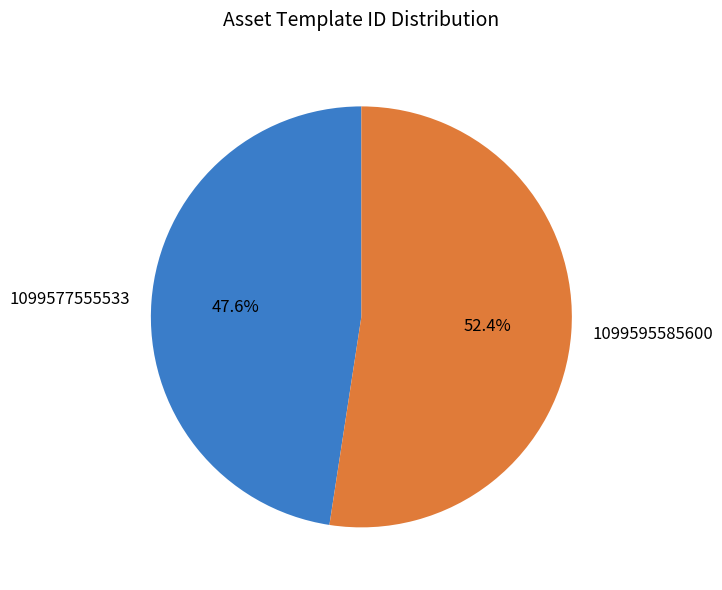

Which category has the biggest portion of the pie?

1099595585600